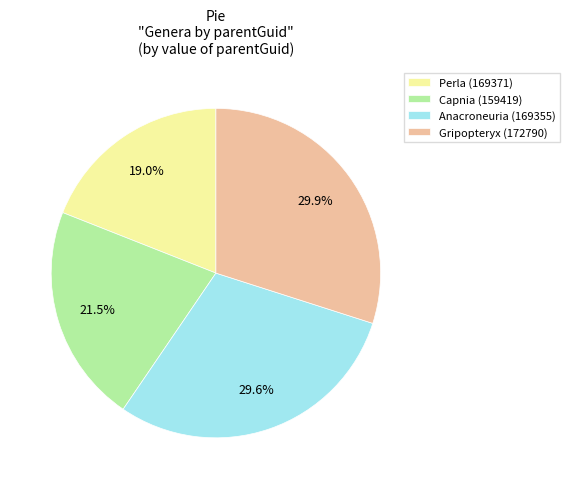

Between Perla (169371) and Capnia (159419), which is larger?

Capnia (159419)